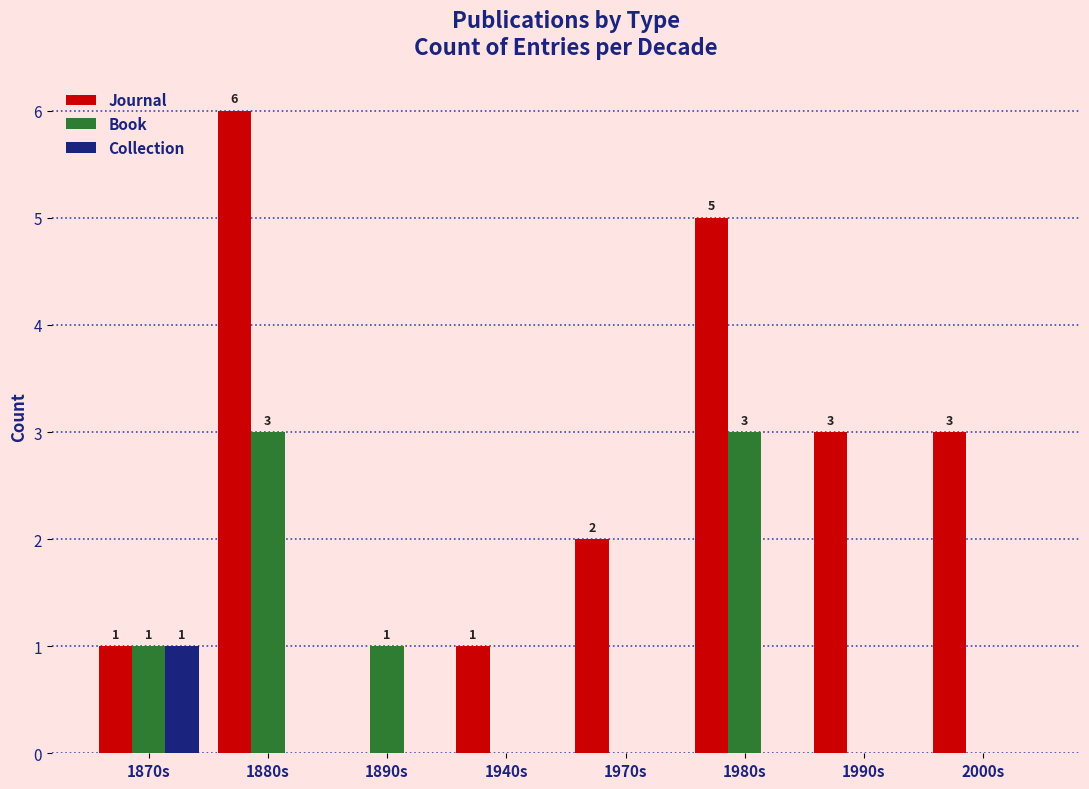

Are the bars grouped side by side (vs. stacked)?

Yes